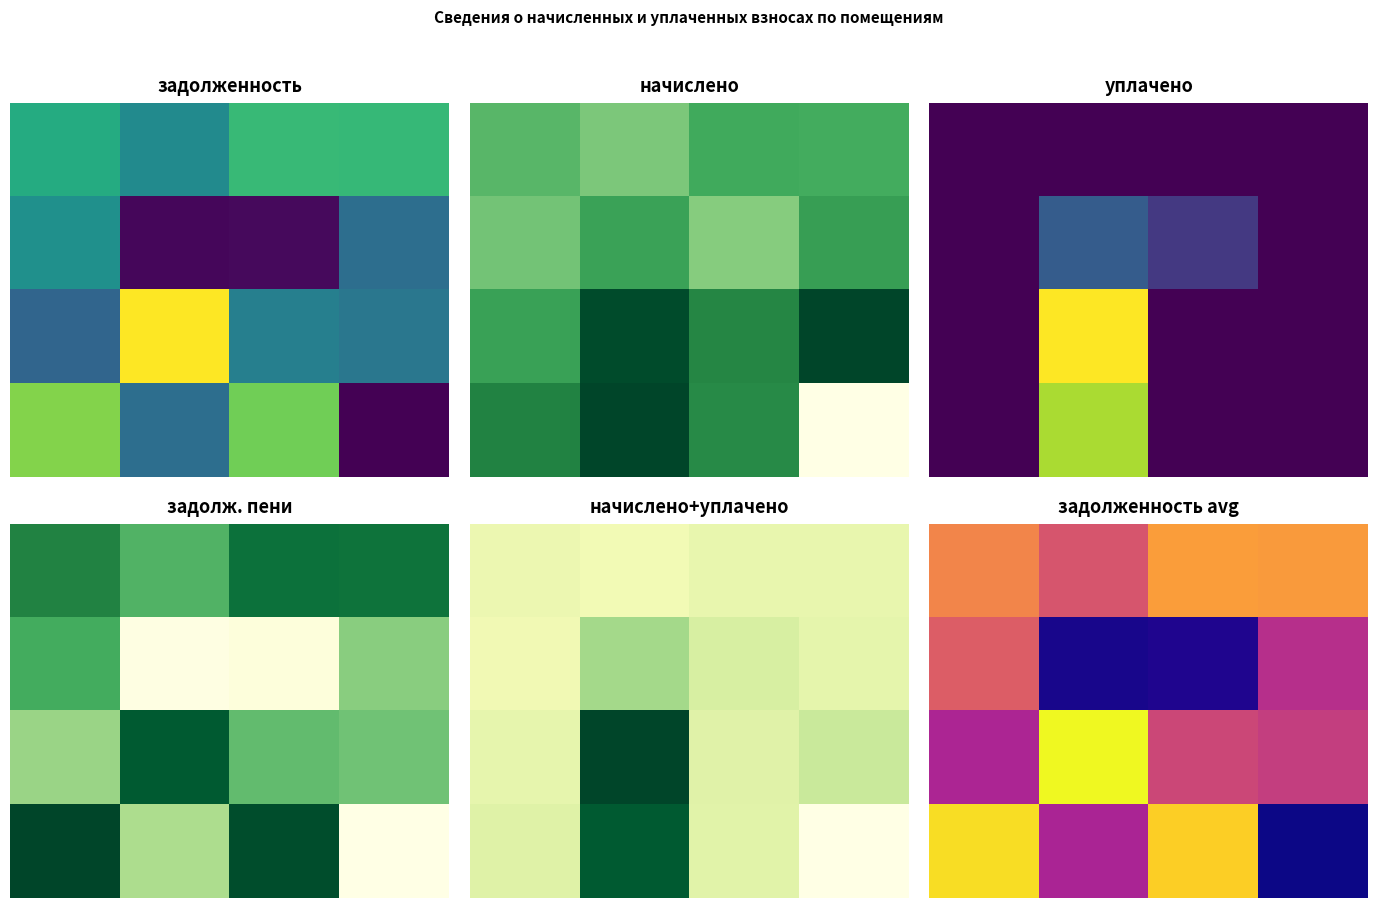

Between 2 and 1, which is larger?

2